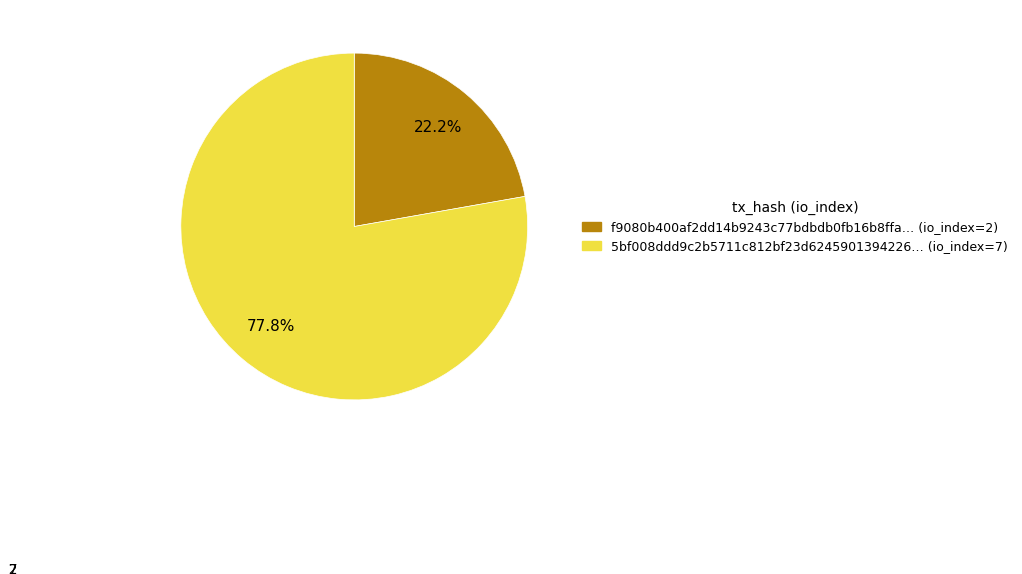

Which category has the smallest portion of the pie?

f9080b400af2dd14b9243c77bdbdb0fb16b8ffa… (io_index=2)